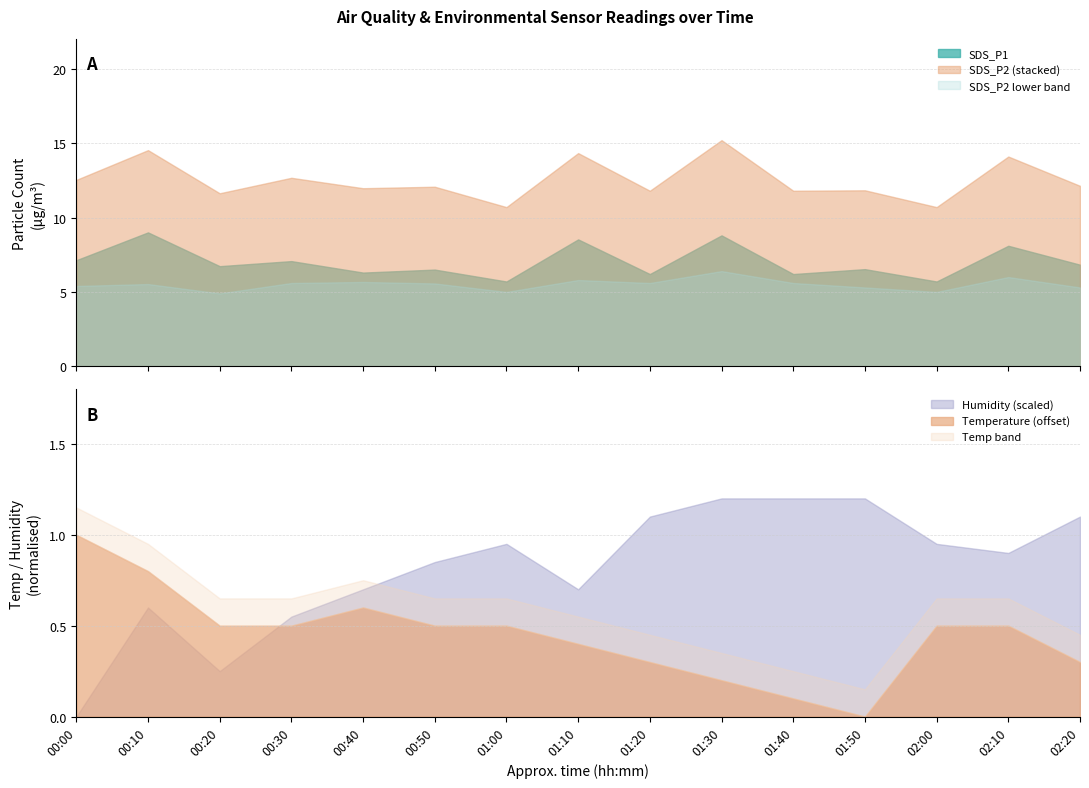

True or false: SDS_P2 (stacked) and SDS_P2 lower band cross at least once.

False